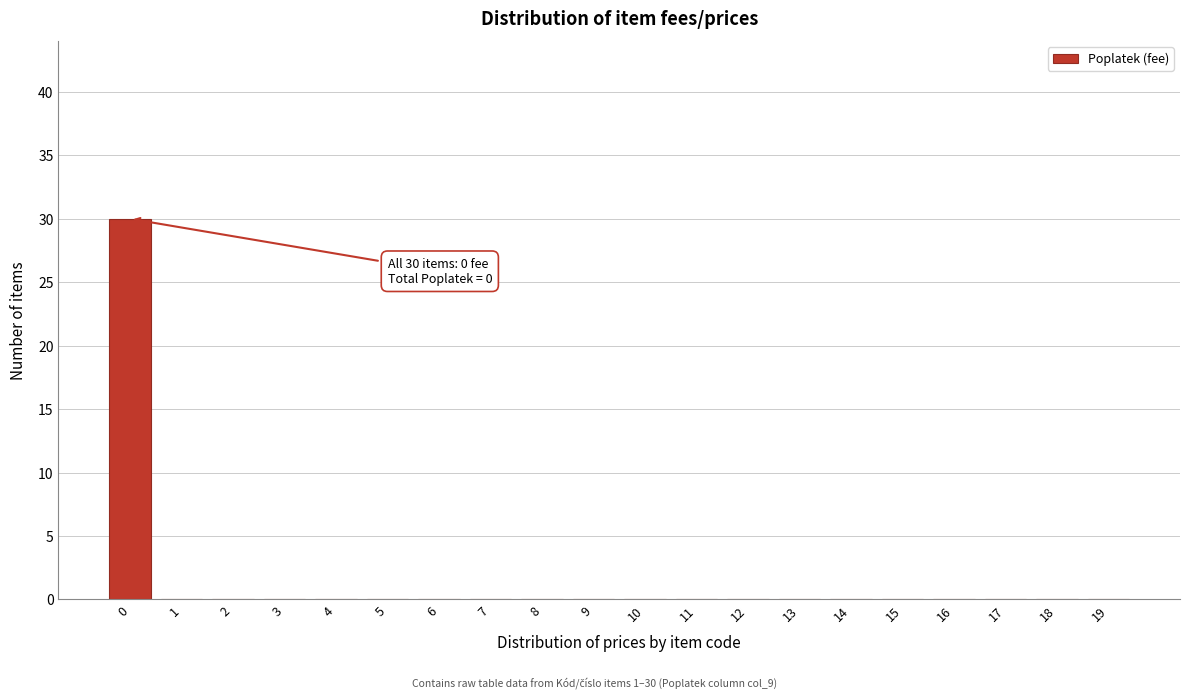

Reading left to right, extract all data points from this chart.

0=30	1=0	2=0	3=0	4=0	5=0	6=0	7=0	8=0	9=0	10=0	11=0	12=0	13=0	14=0	15=0	16=0	17=0	18=0	19=0